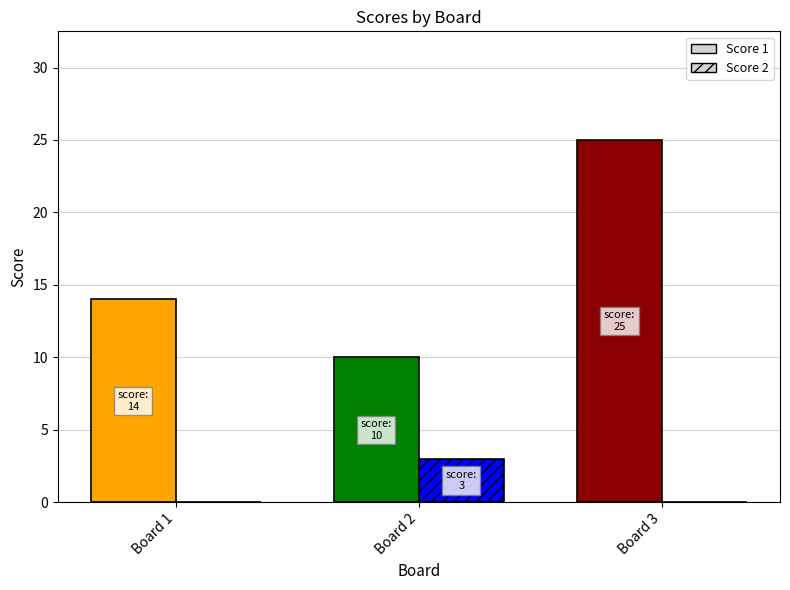

At which category is the sum across all series the highest?

3